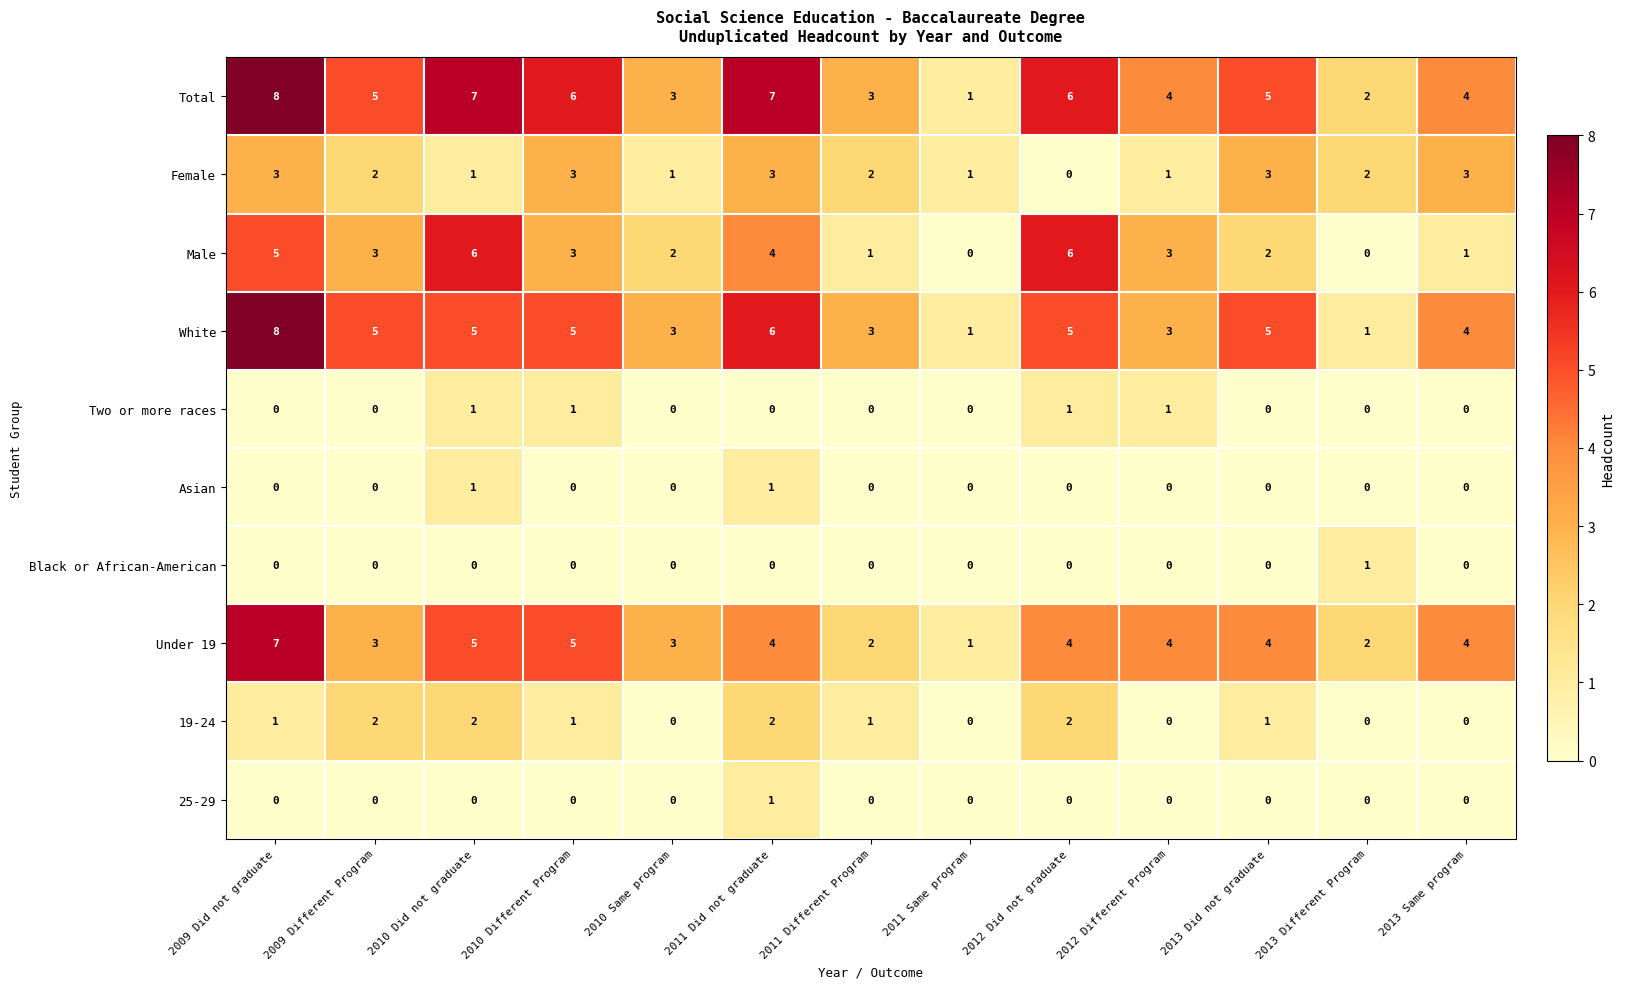

What is the difference between the second highest and second lowest values in the Under 19 series?

3